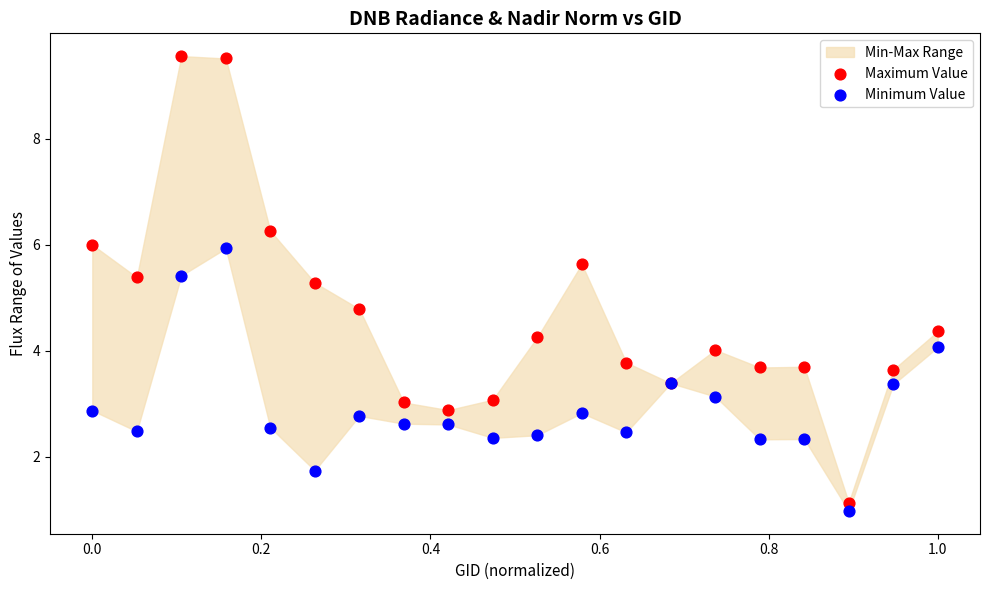

What is the X range (max minus min) for the scatter plot?

1.0